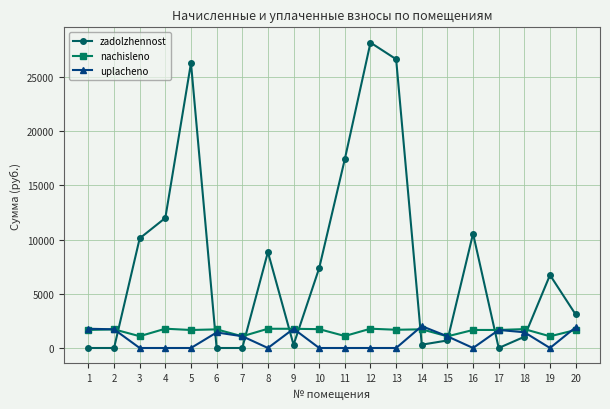

True or false: uplacheno and zadolzhennost cross at least once.

True